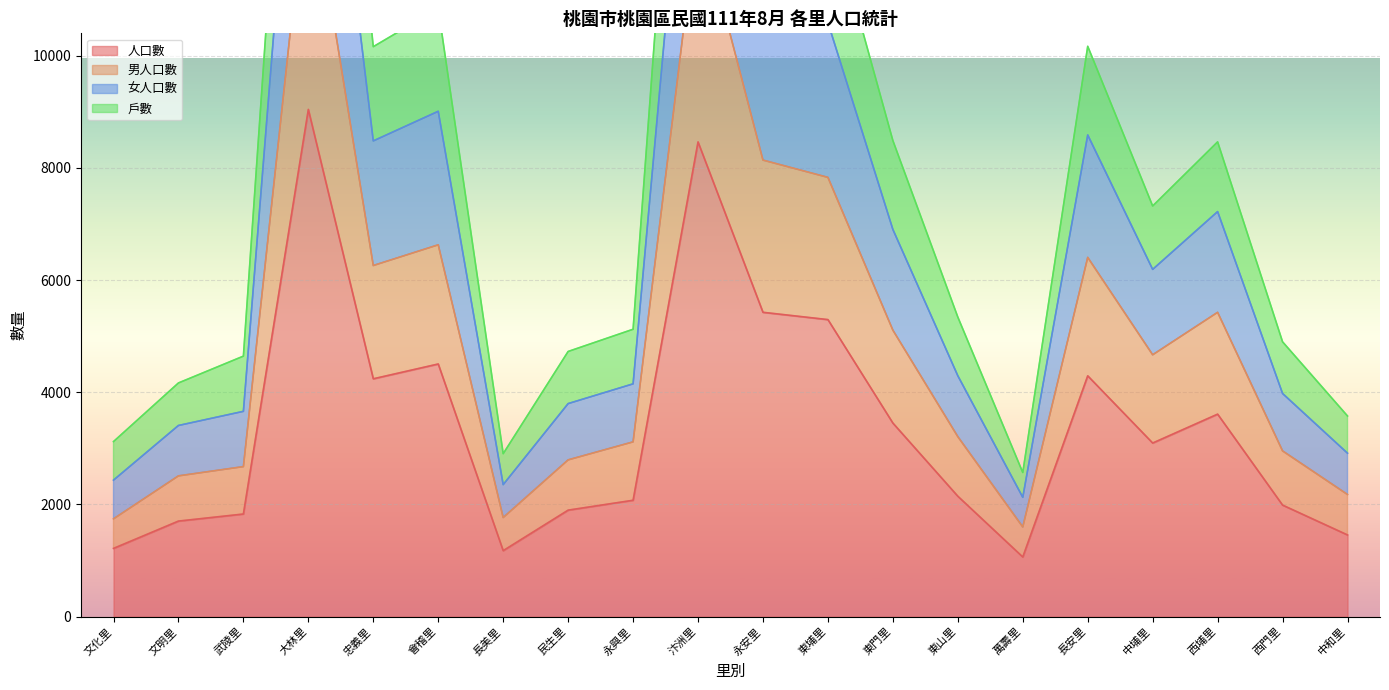

True or false: 戶數 and 男人口數 cross at least once.

False